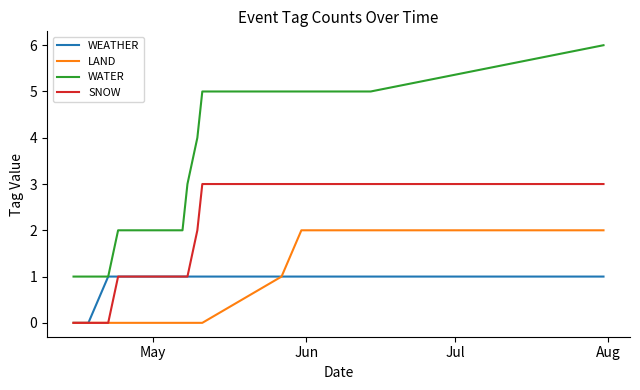

Reading left to right, what are all the values shown in this chart?

WEATHER: 0	0	0	1	1	1	1	1	1	1	1	1	1	1	1	1
LAND: 0	0	0	0	0	0	0	0	0	0	1	2	2	2	2	2
WATER: 1	1	1	1	2	2	3	3	4	5	5	5	5	5	5	6
SNOW: 0	0	0	0	1	1	1	1	2	3	3	3	3	3	3	3